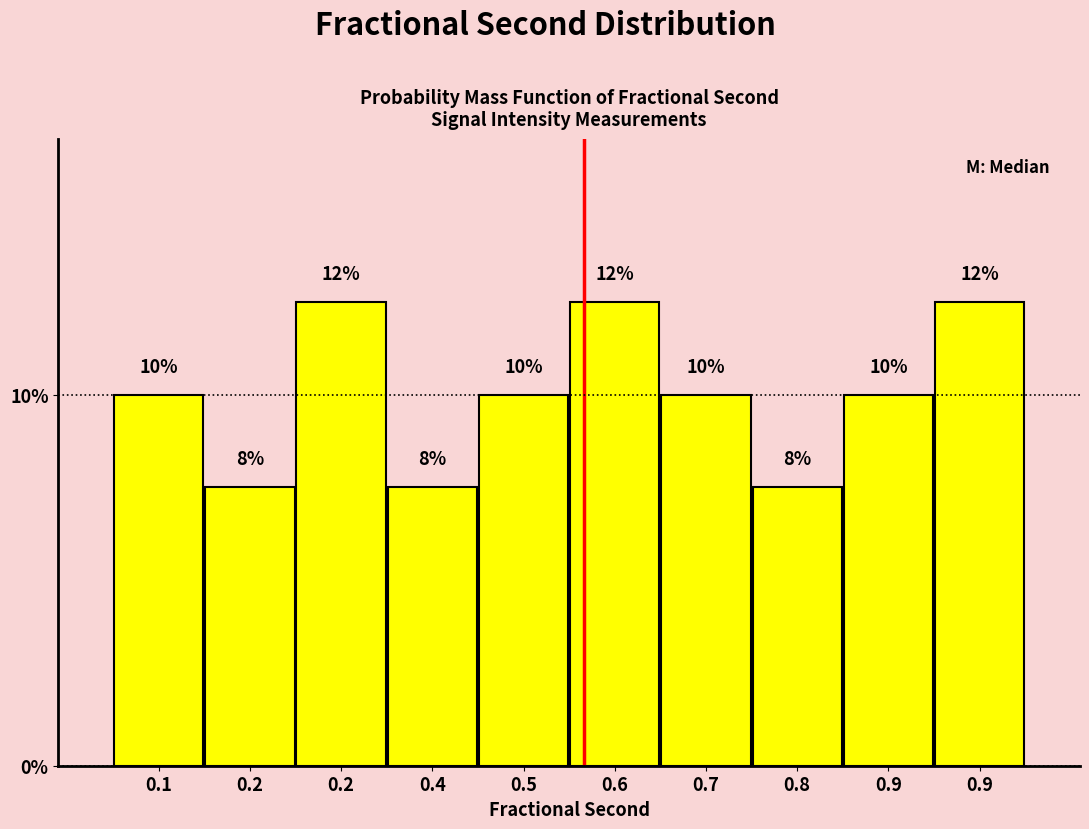

Are the bars horizontal?

No